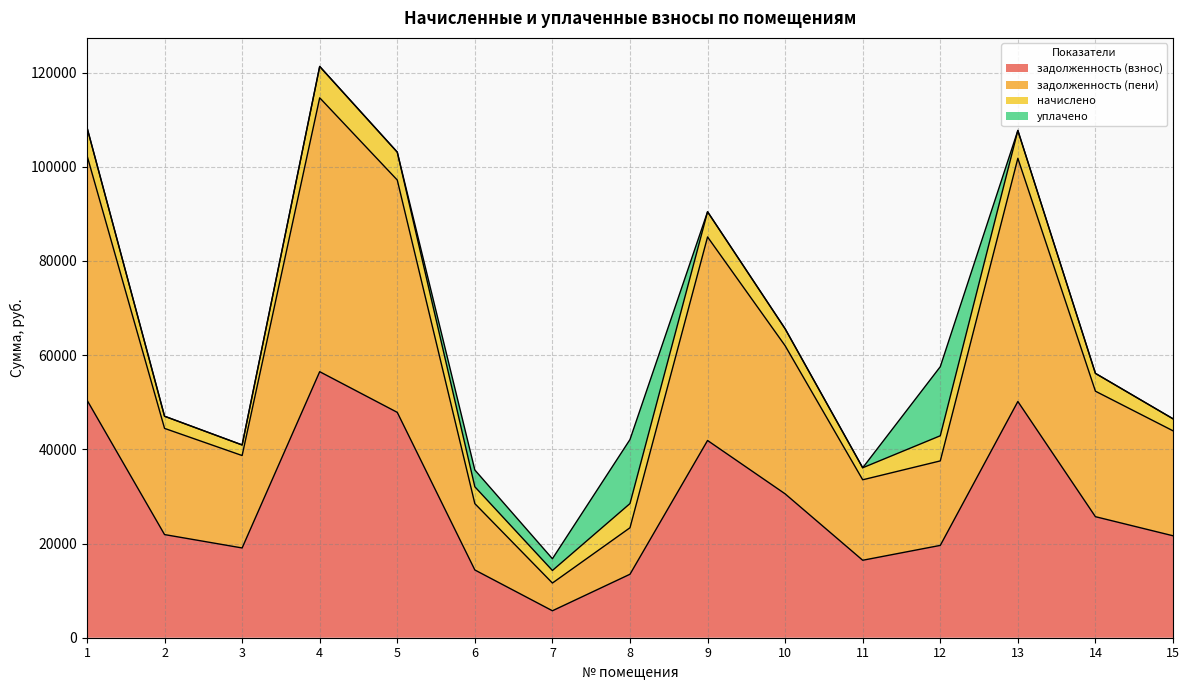

What is the total value across all series at 6?

35614.8